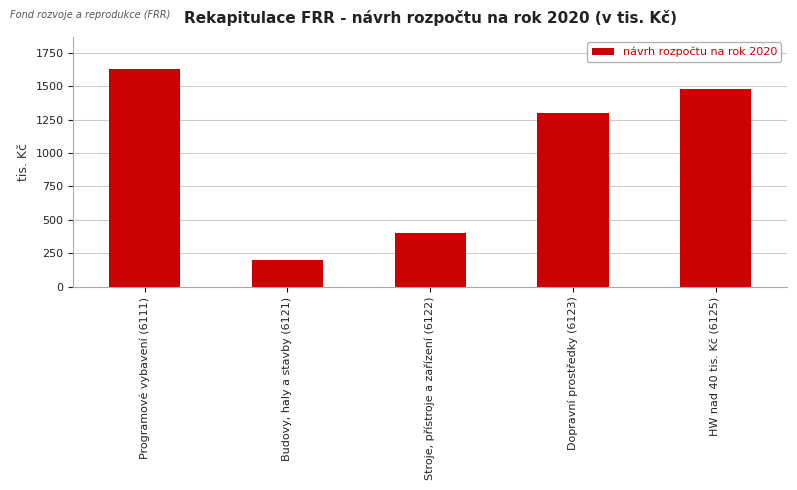

What is the greatest value displayed?

1624